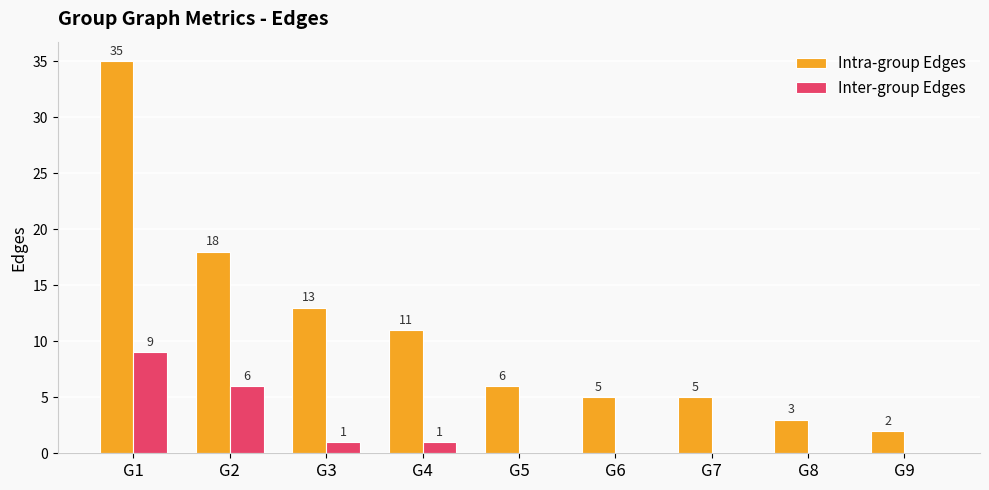

How many distinct data groups are displayed?

2